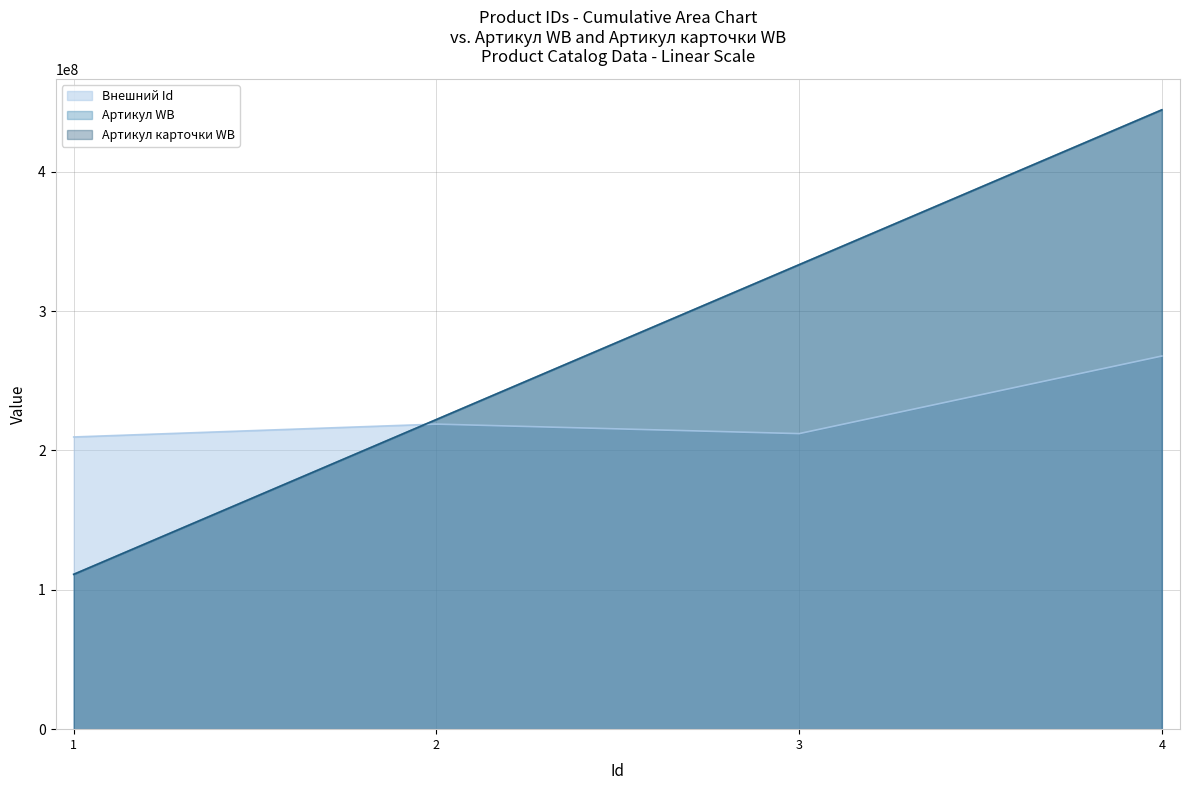

Which series has the largest range (max minus min)?

Артикул WB